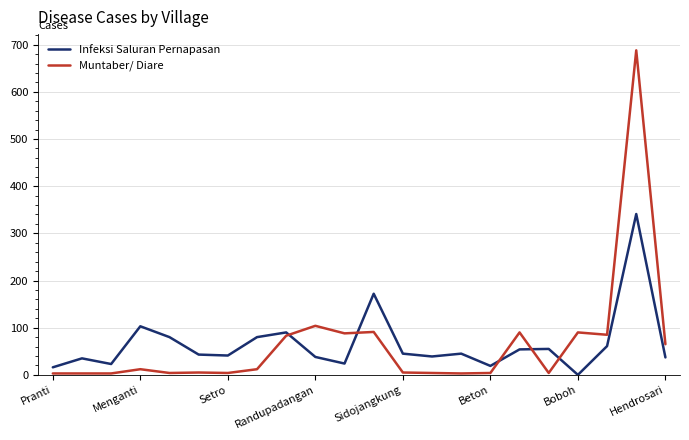

Rank the series by their maximum value, from highest to lowest.

Muntaber/ Diare, Infeksi Saluran Pernapasan